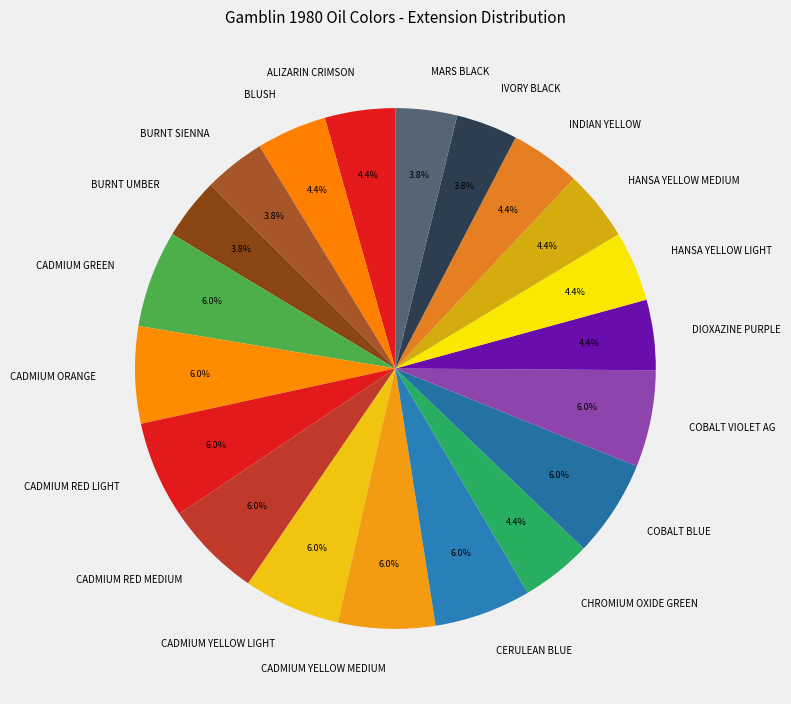

What percentage is NOT represented by CADMIUM GREEN?

94.0%